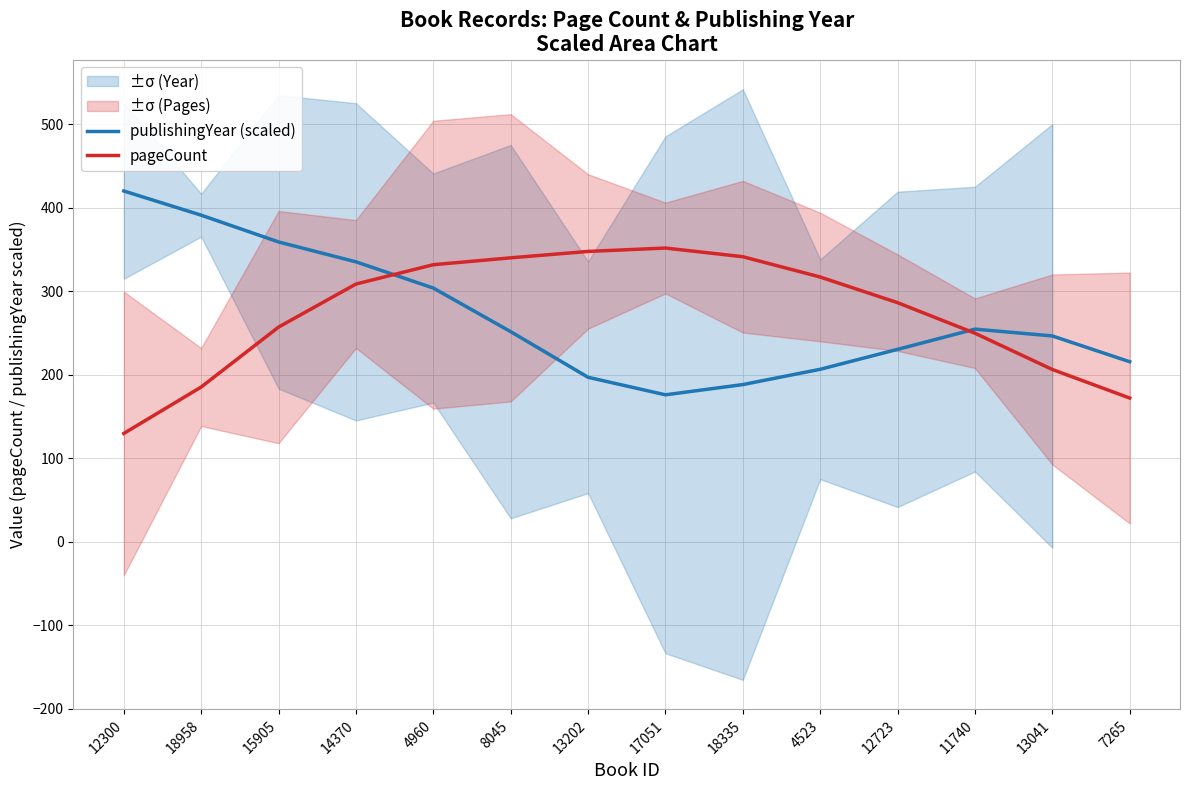

What is the total value across all series at 18958?

576.3